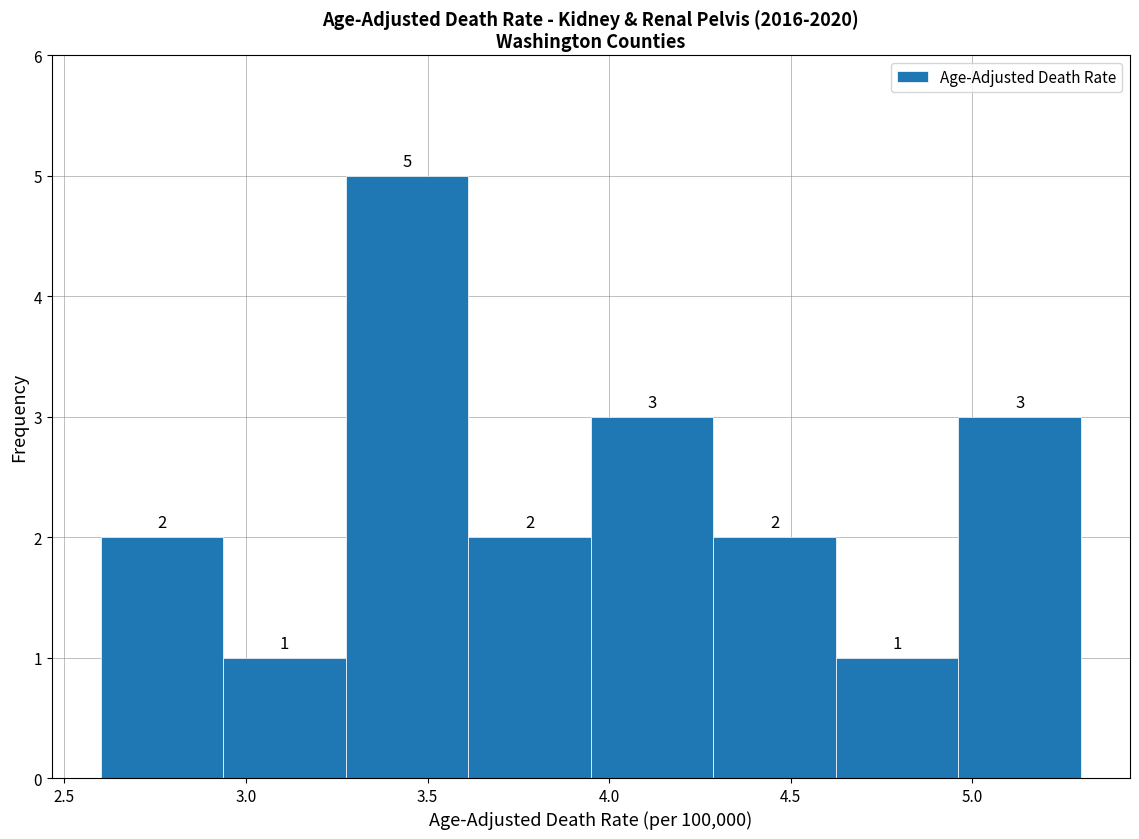

Reading left to right, list every bar in this chart as the range it spans on the x-axis followed by its height. The bar edges are not printed on the chart, so give them approximately, as read against the axis.

2.60 to 2.95: 2
2.95 to 3.30: 1
3.30 to 3.60: 5
3.60 to 3.95: 2
3.95 to 4.30: 3
4.30 to 4.65: 2
4.65 to 4.95: 1
4.95 to 5.30: 3